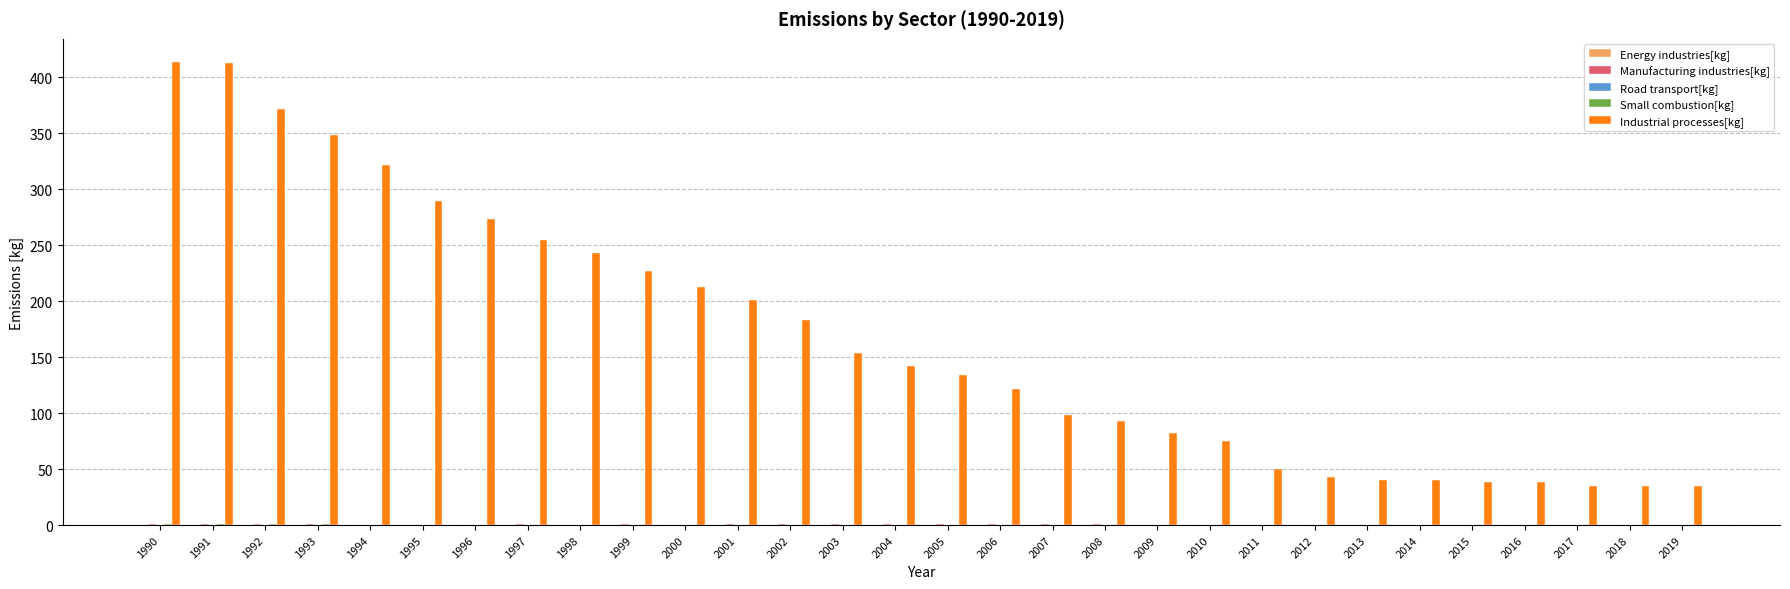

True or false: Industrial processes[kg] has a value of 340.8 at 1998.

False